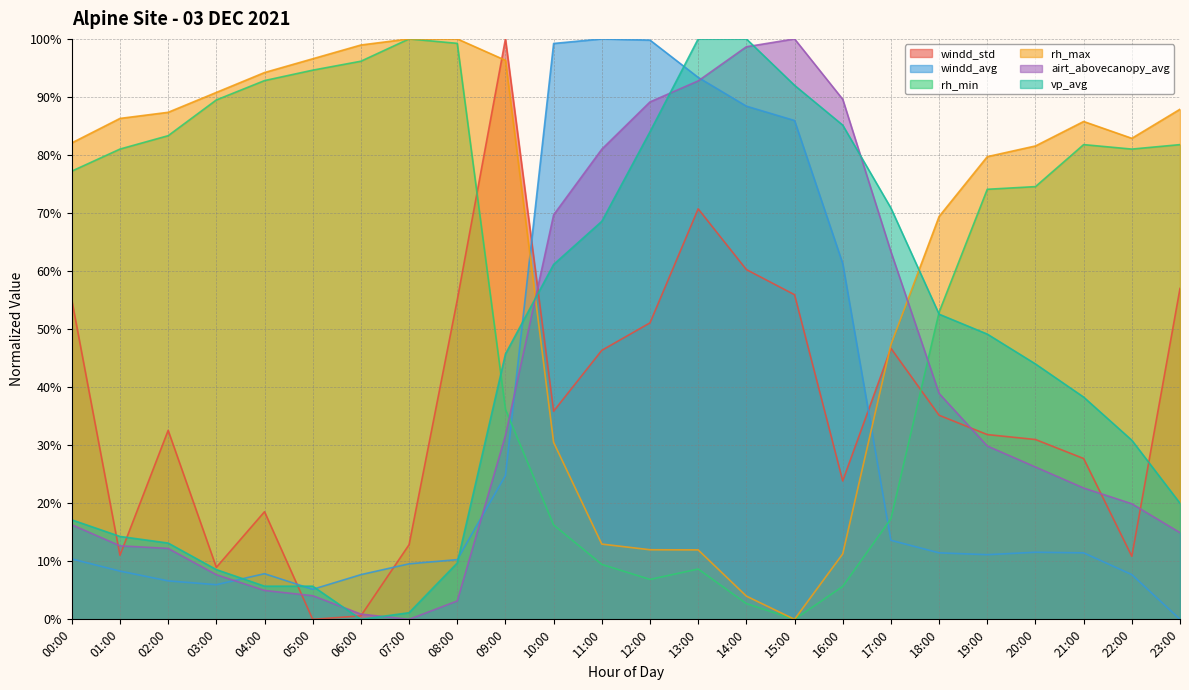

How many times do vp_avg and windd_std cross each other?

6